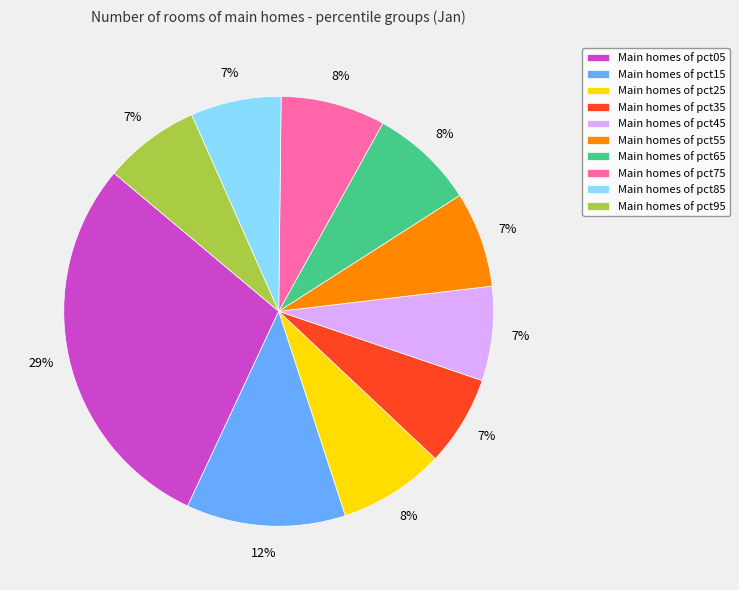

Which slice is the largest?

Main homes of pct05